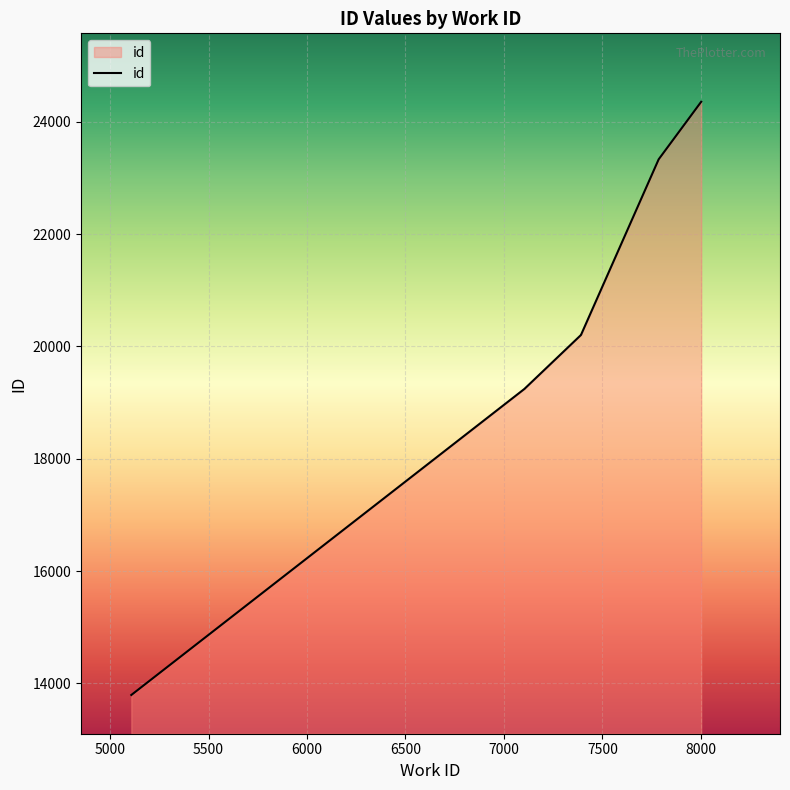

How many data points does each series have?

10